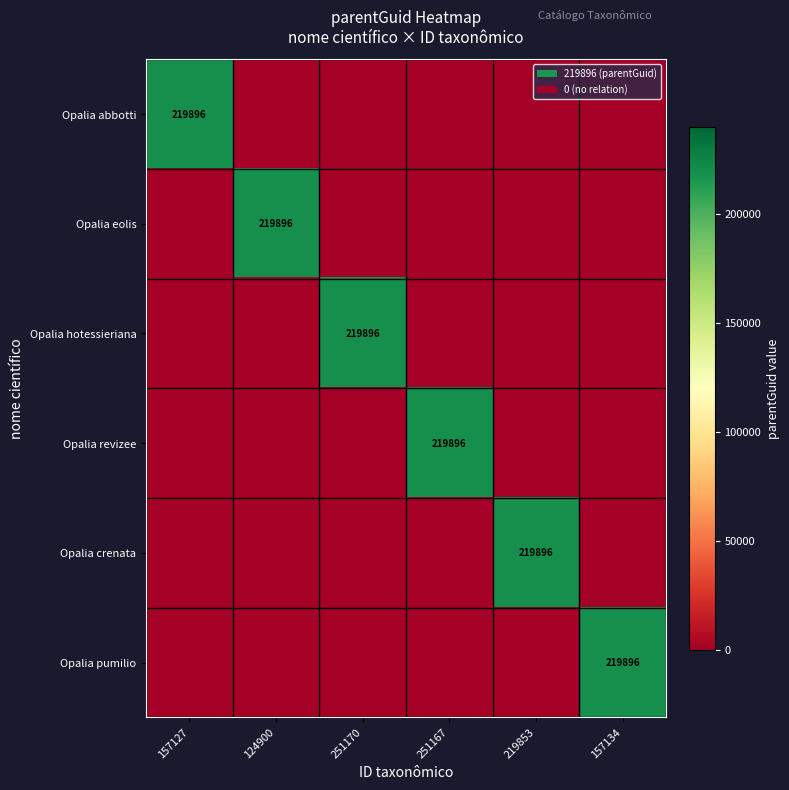

The Opalia revizee series shows 125501 at 251167. True or false?

False